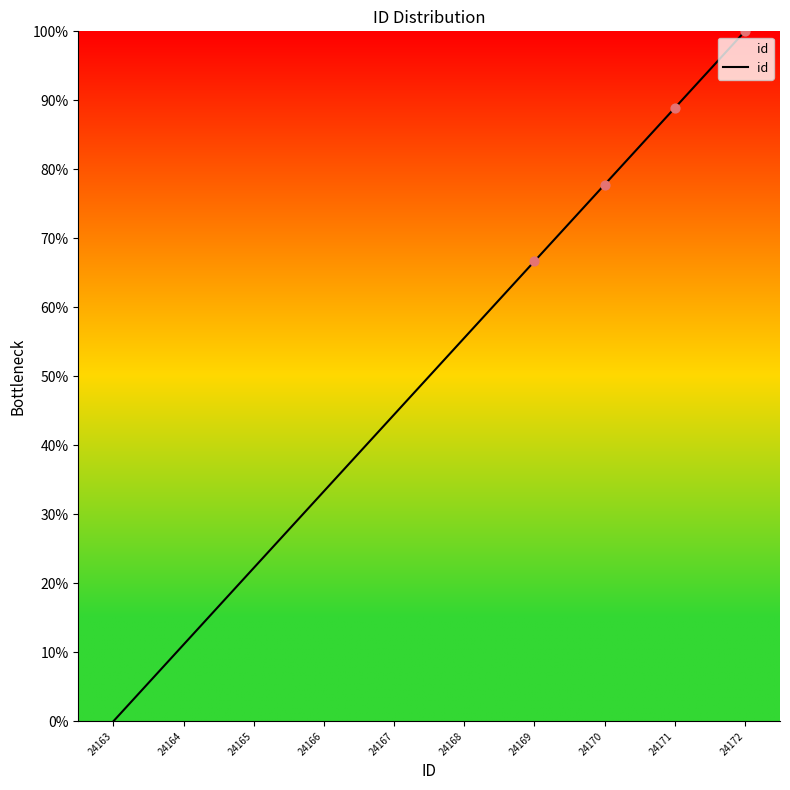

Approximately how many times larger is the value at 24172 compared to 24168?

1.8